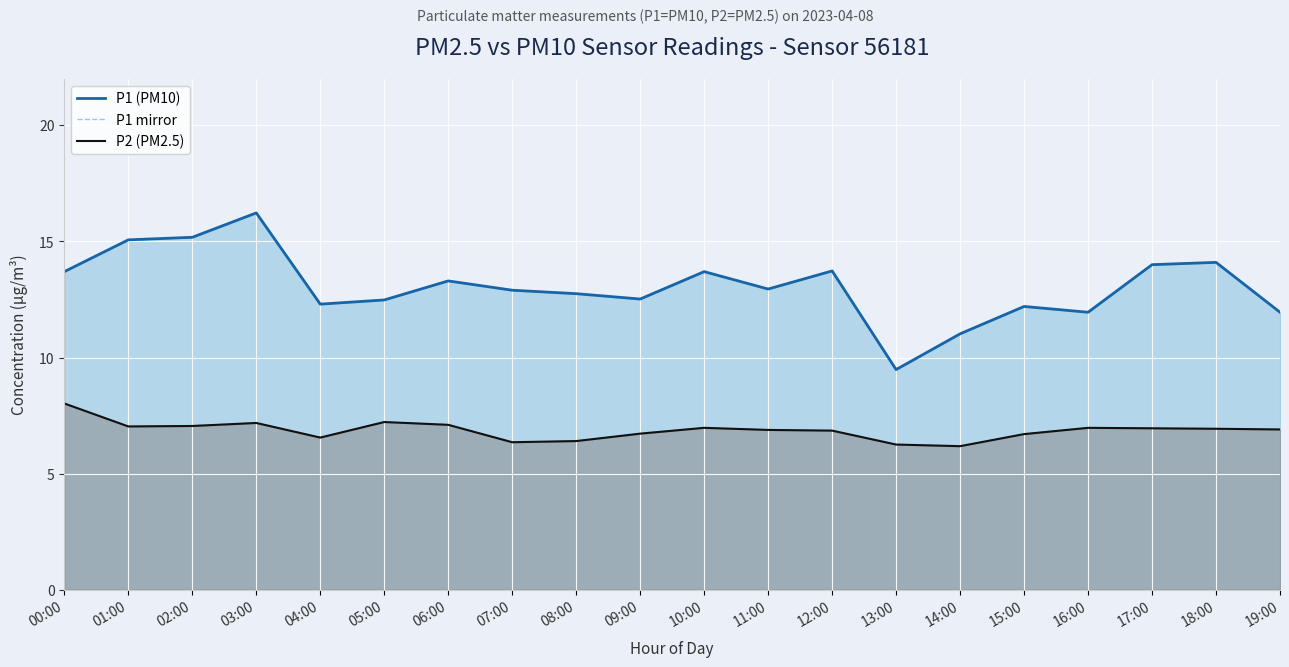

What is the label of the 6th point from the left?

05:00